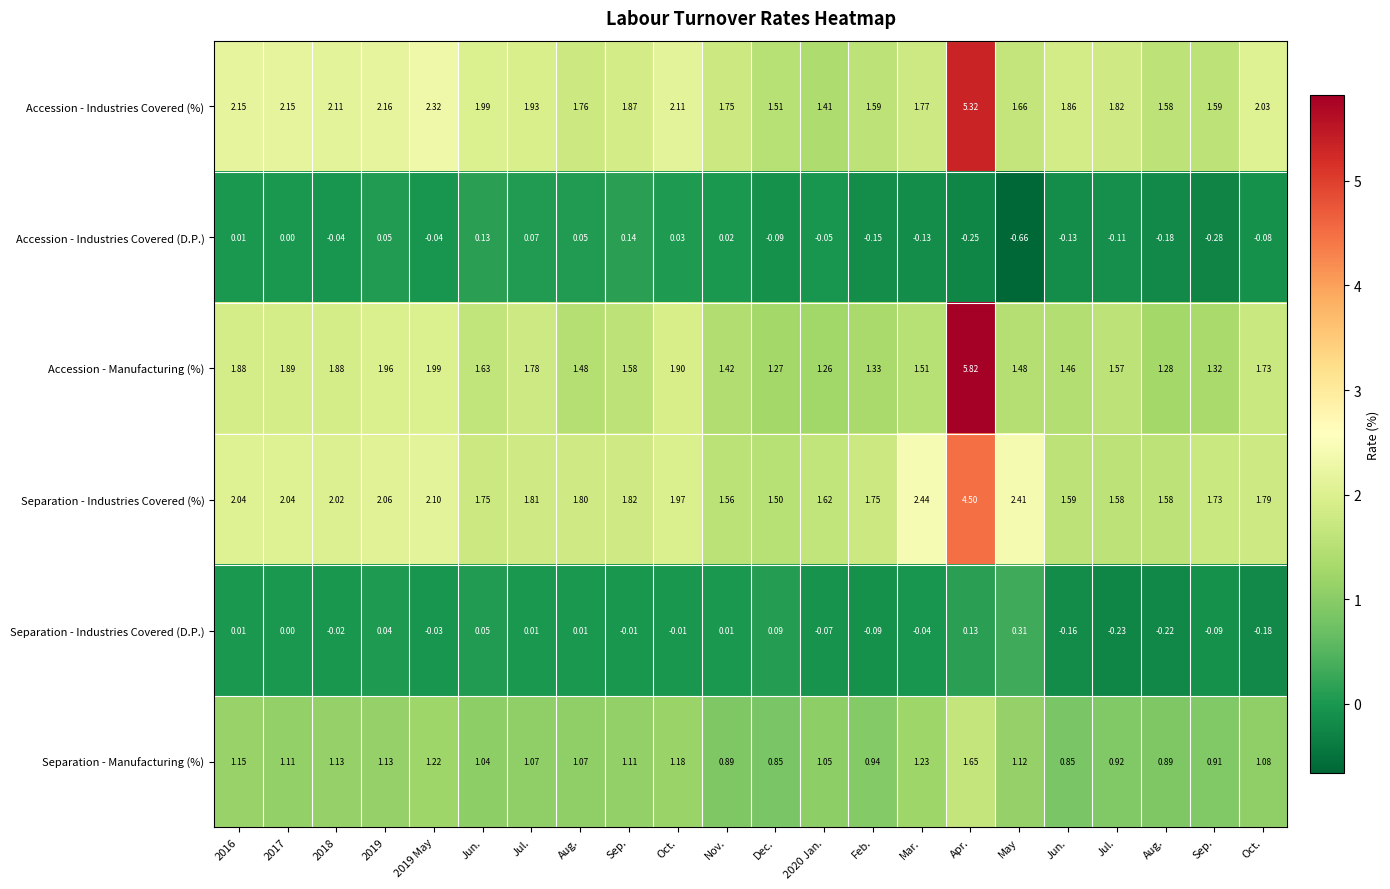

Rank the series at 2019 May from lowest to highest value.

Accession - Industries Covered (D.P.), Separation - Industries Covered (D.P.), Separation - Manufacturing (%), Accession - Manufacturing (%), Separation - Industries Covered (%), Accession - Industries Covered (%)